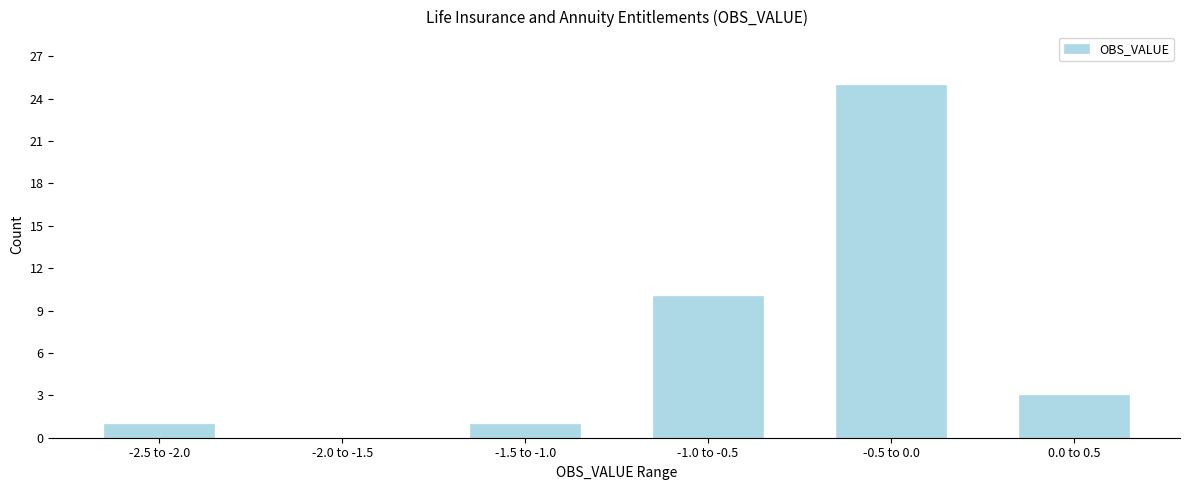

Reading left to right, transcribe all the data shown in this chart.

-2.5 to -2.0=1	-2.0 to -1.5=0	-1.5 to -1.0=1	-1.0 to -0.5=10	-0.5 to 0.0=25	0.0 to 0.5=3